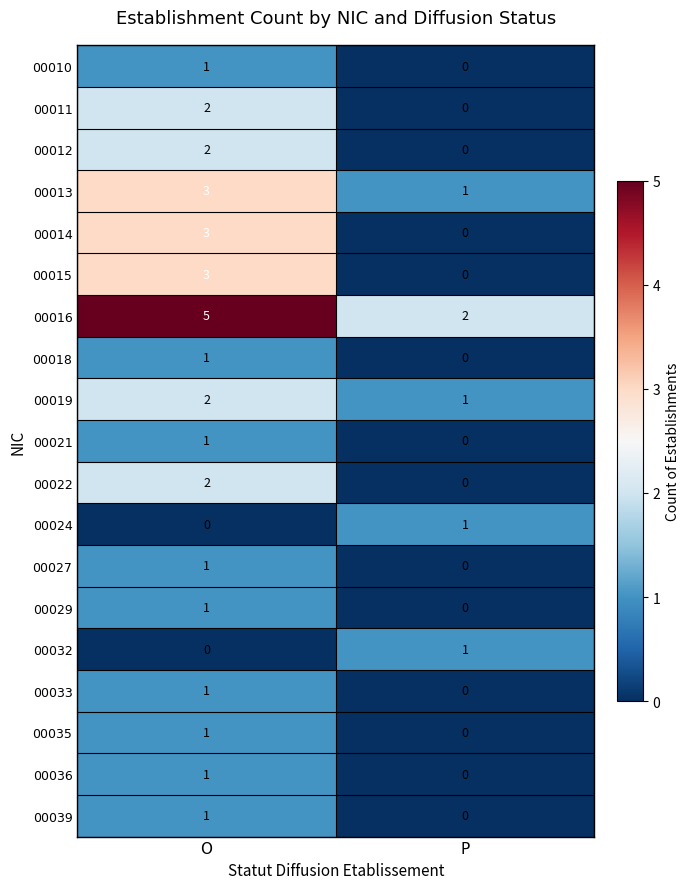

Rank the categories by 00035 value from highest to lowest.

O, P